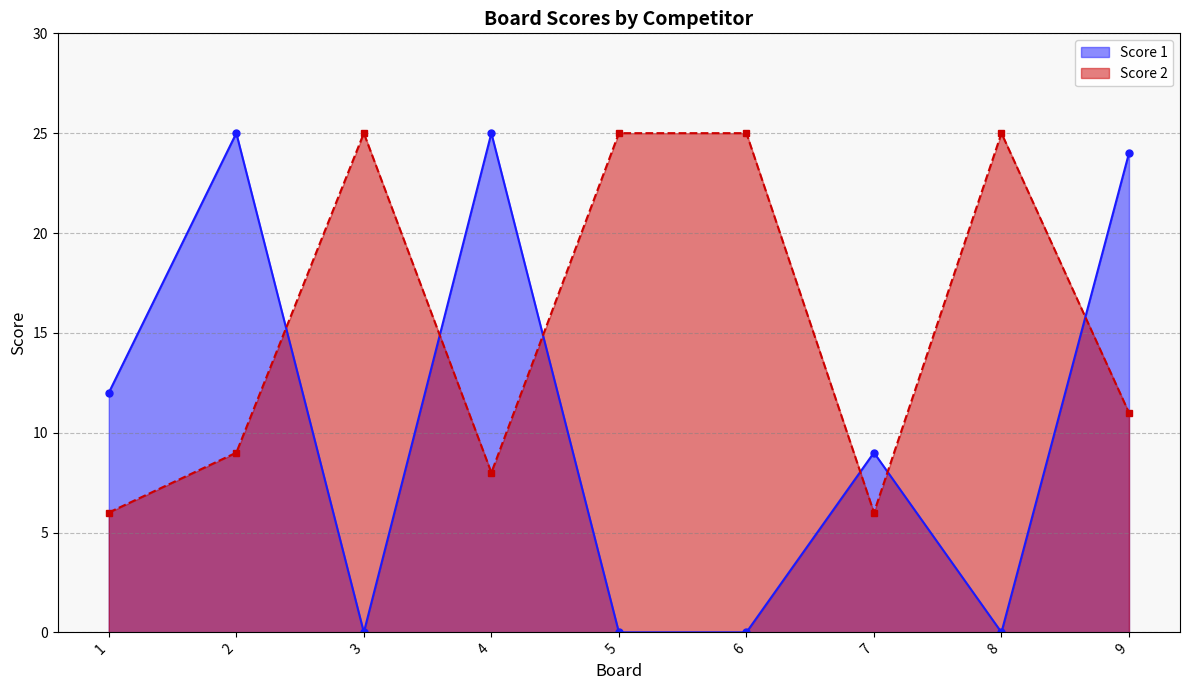

What is the difference between the maximum and minimum values in the Score 1 series?

25